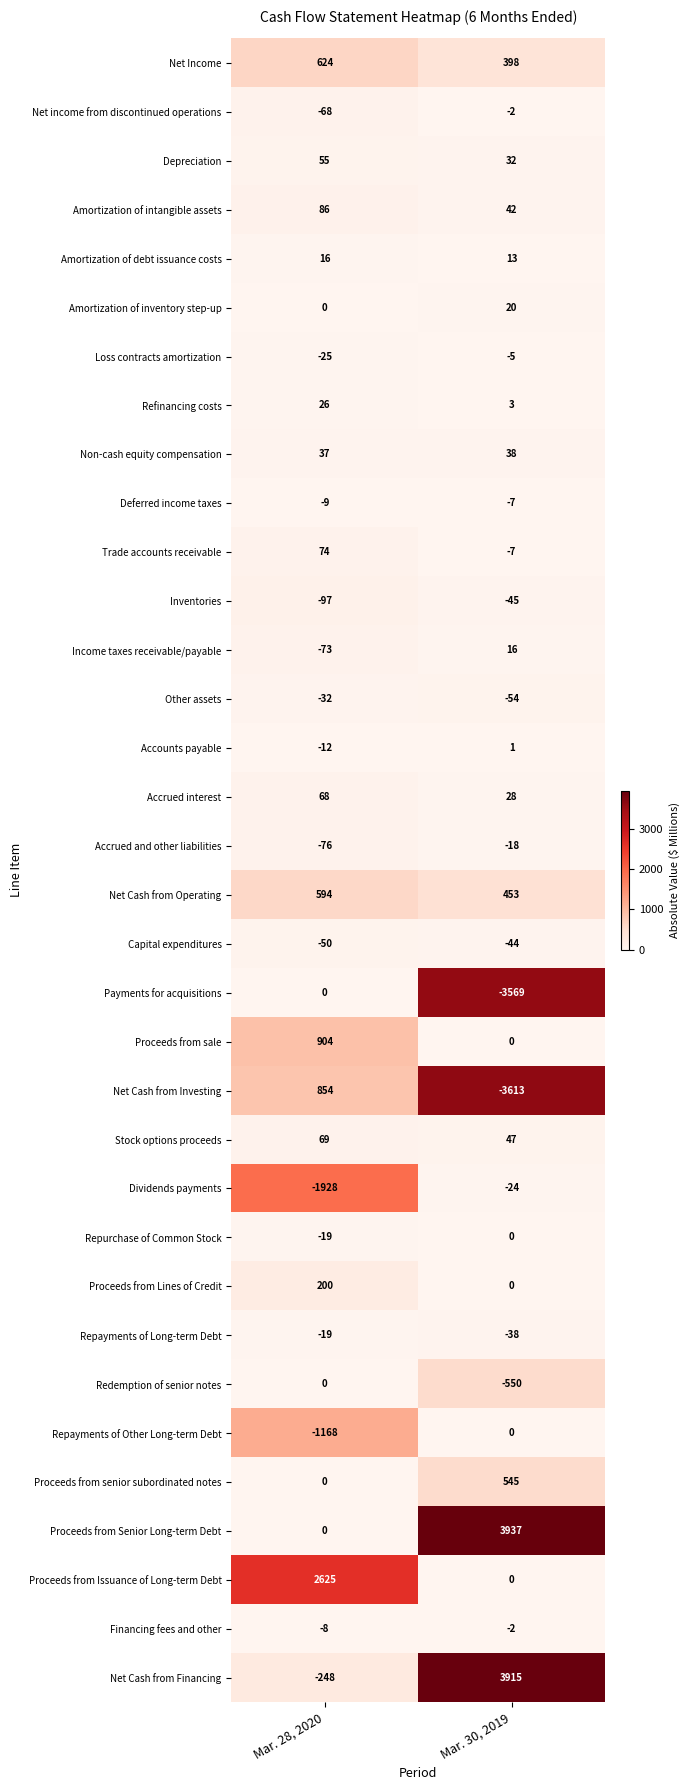

Count the number of categories in the chart.

2